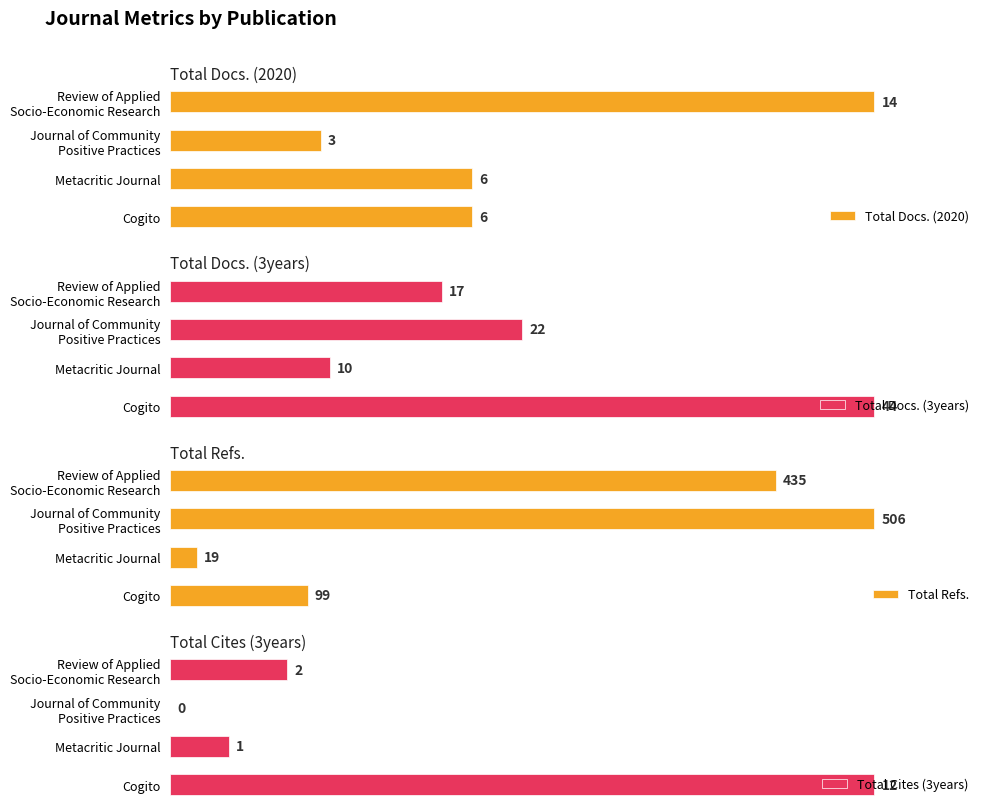

What is the sum of all Total Cites (3years) values?

15